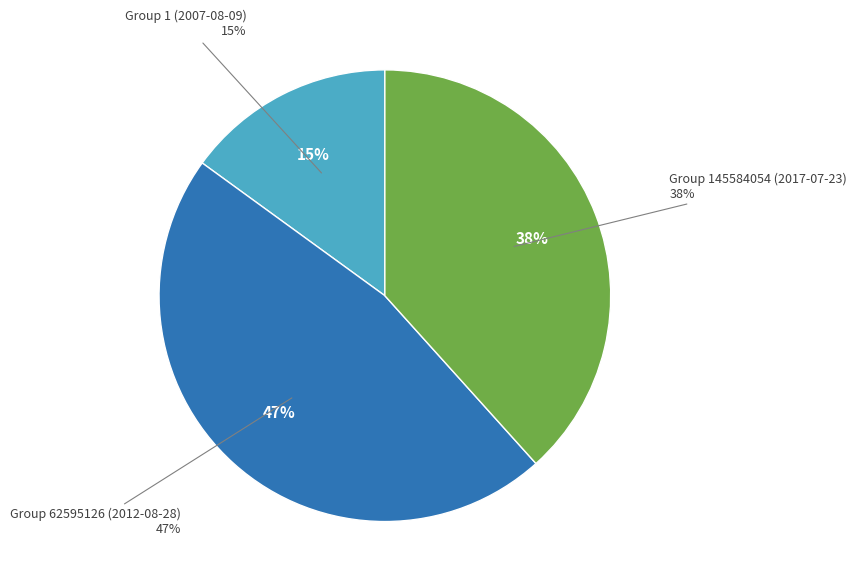

Is there any slice that represents more than half of the pie?

No